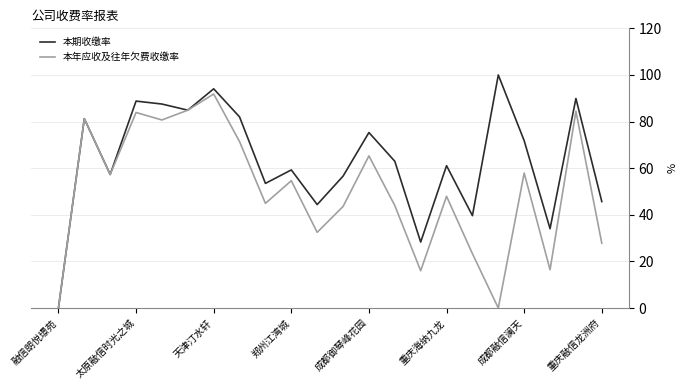

What is the maximum value shown in the chart?

100.0